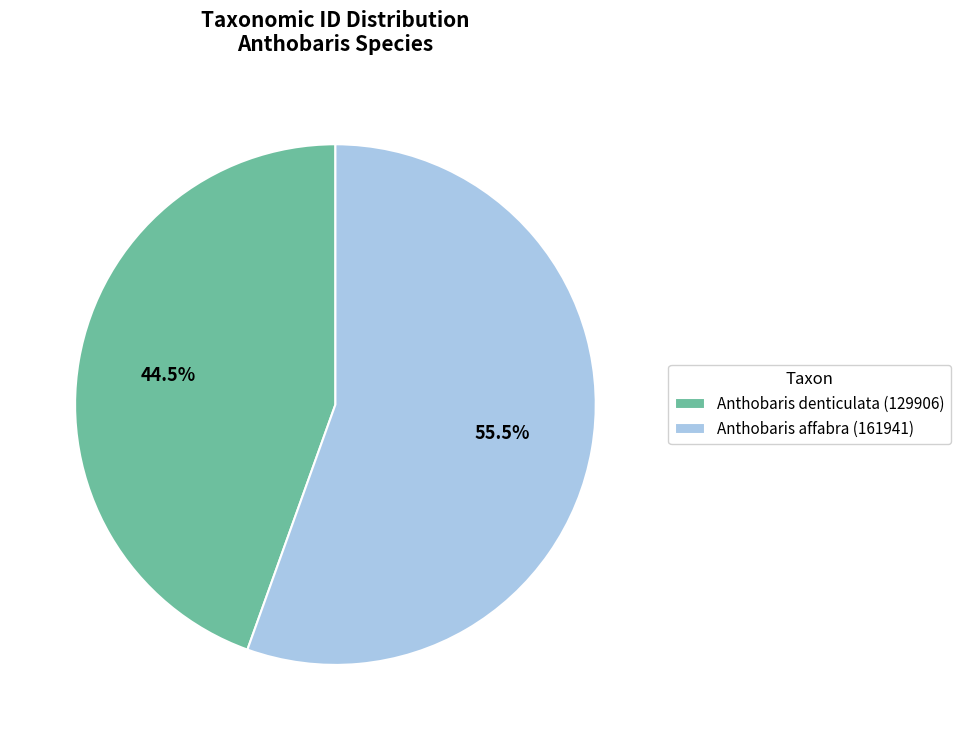

True or false: Anthobaris affabra (161941) accounts for 62% of the total.

False